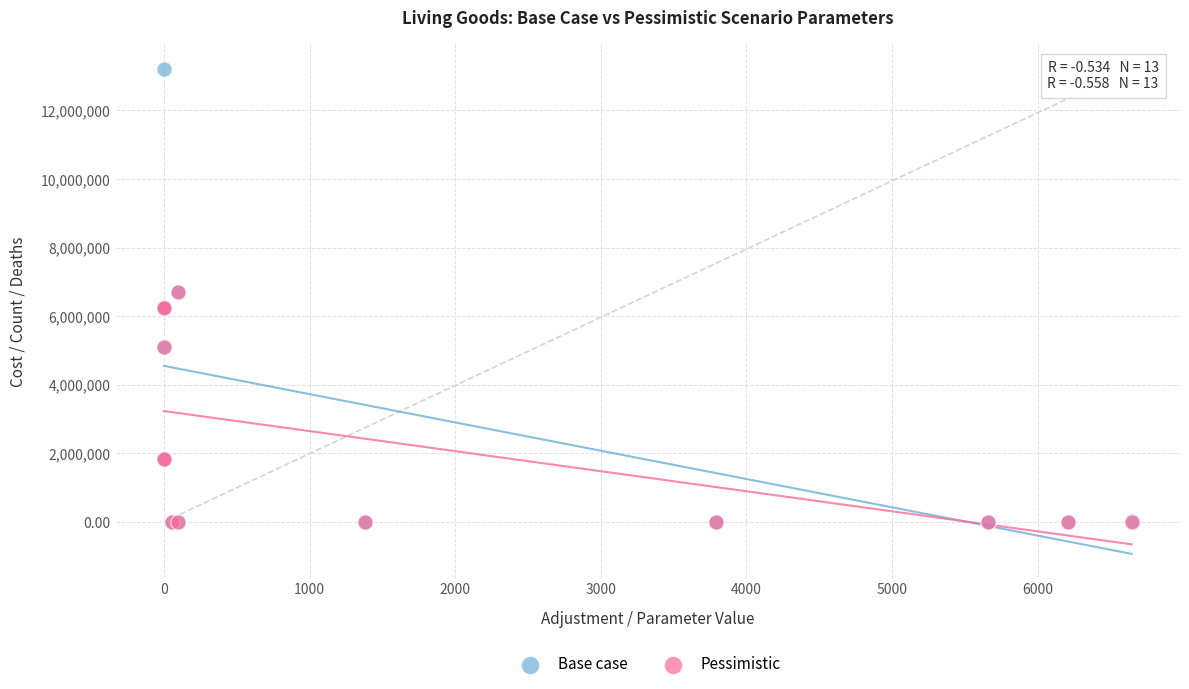

Which series has the widest spread of Y values?

Base case